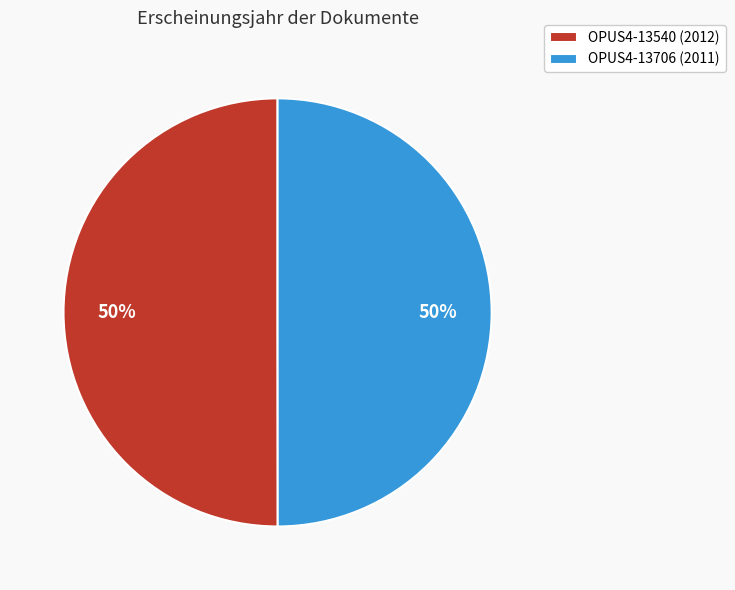

What is the ratio of the value at OPUS4-13706 (2011) to the value at OPUS4-13540 (2012)?

1.0